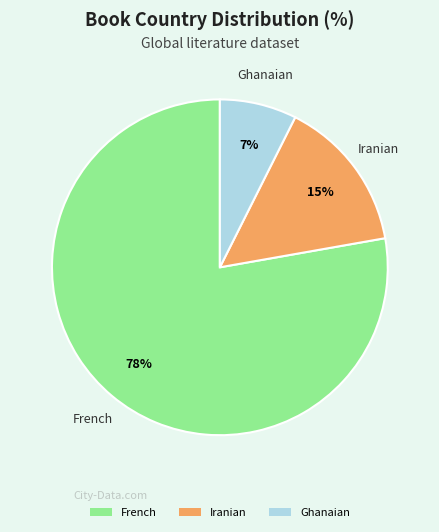

How many segments does this pie chart have?

3